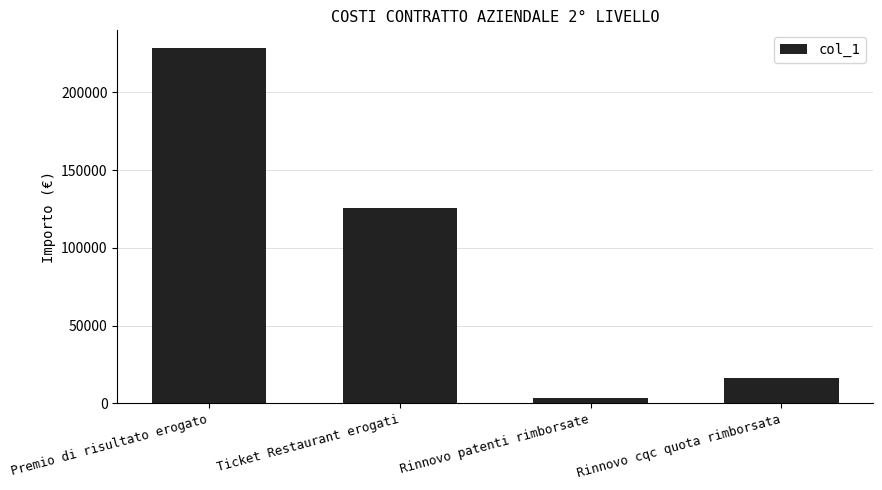

What position from the left is Rinnovo cqc quota rimborsata?

4